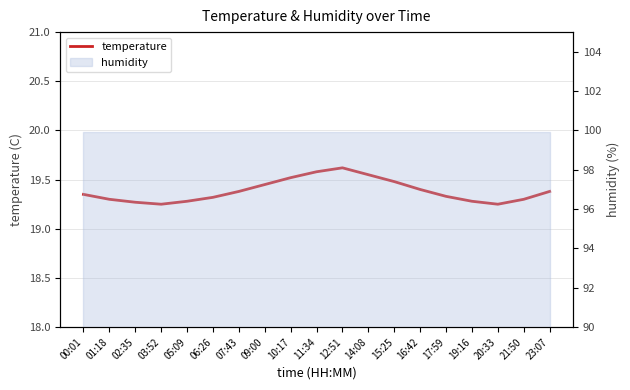

What is the average value?

19.4